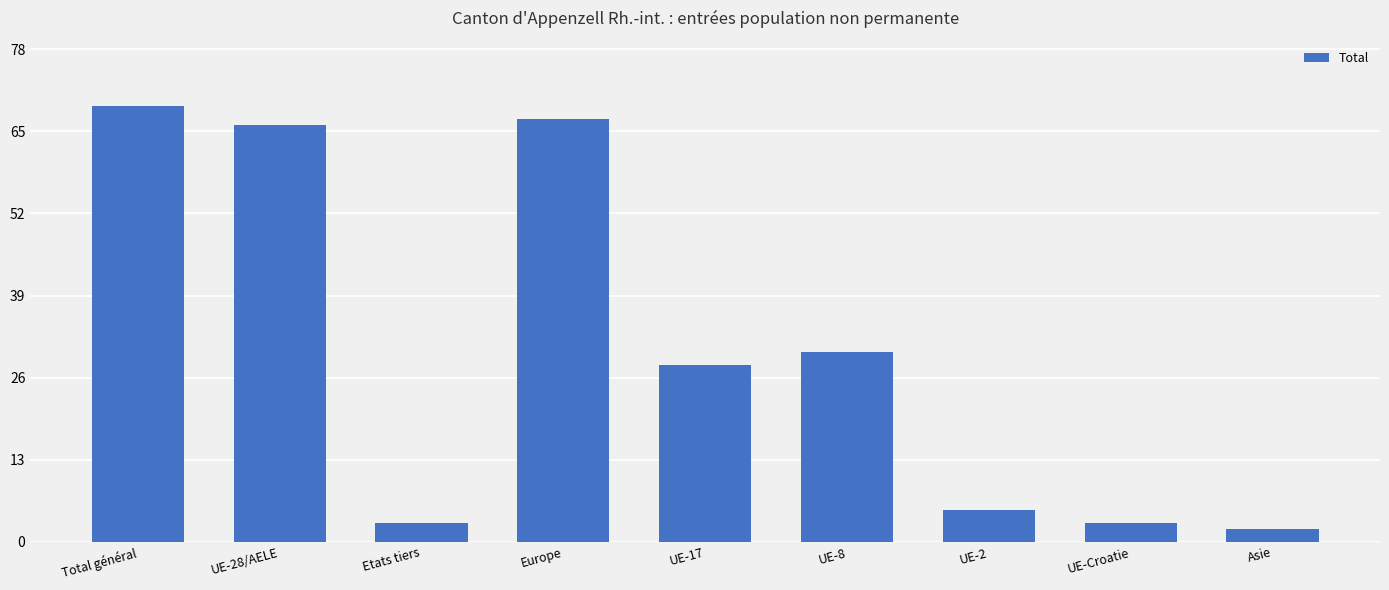

What is the label of the 7th bar from the right?

Etats tiers